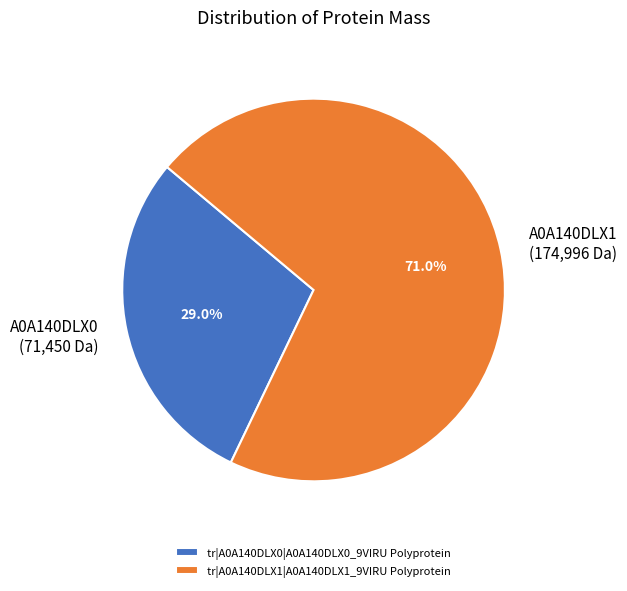

Rank the categories by value from highest to lowest.

tr|A0A140DLX1|A0A140DLX1_9VIRU Polyprotein, tr|A0A140DLX0|A0A140DLX0_9VIRU Polyprotein